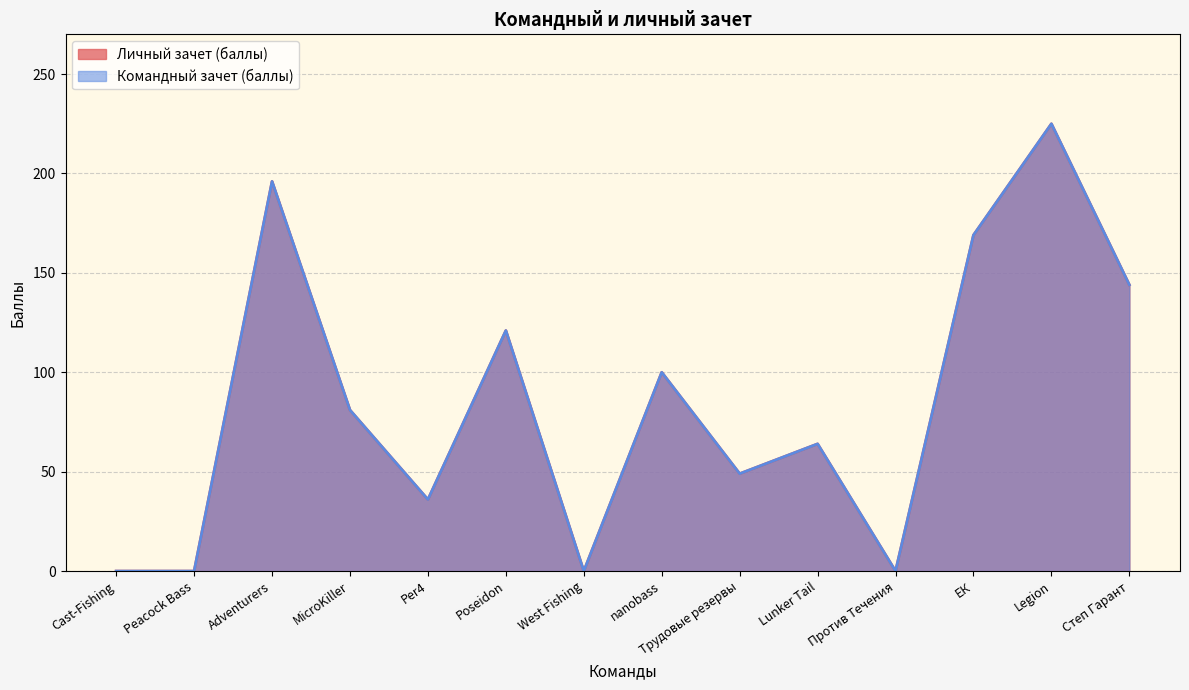

The Личный зачет (баллы) series shows 49 at Трудовые резервы. True or false?

True